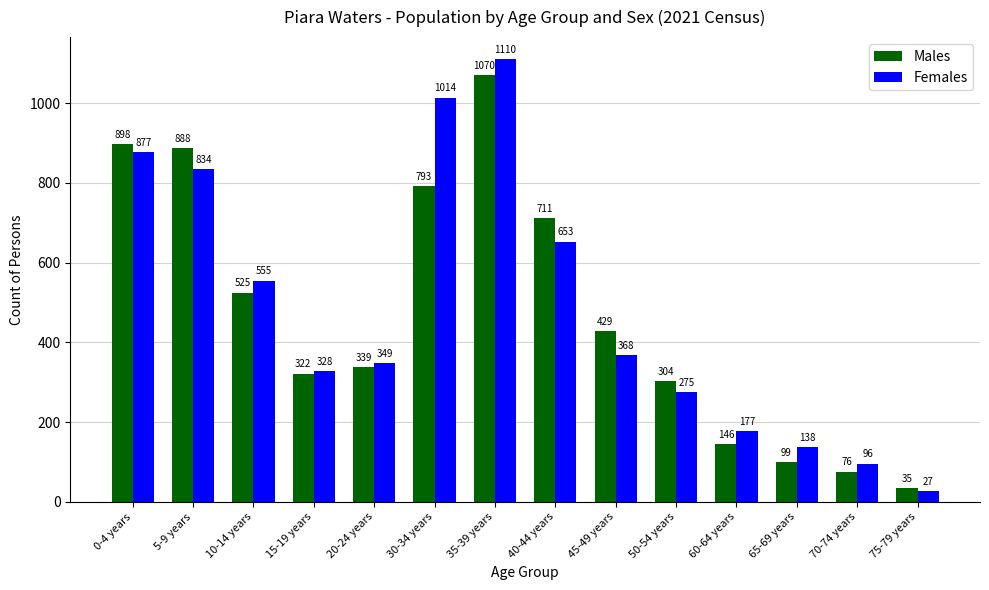

Which series changed the most between 20-24 years and 70-74 years?

Males